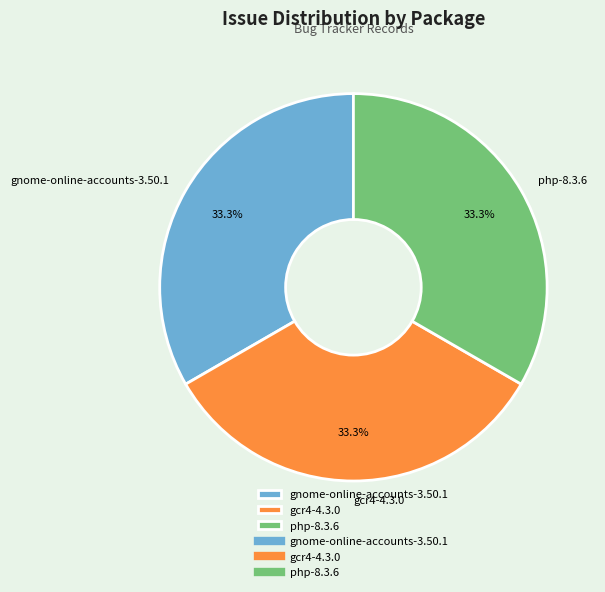

True or false: php-8.3.6 accounts for 33% of the total.

True